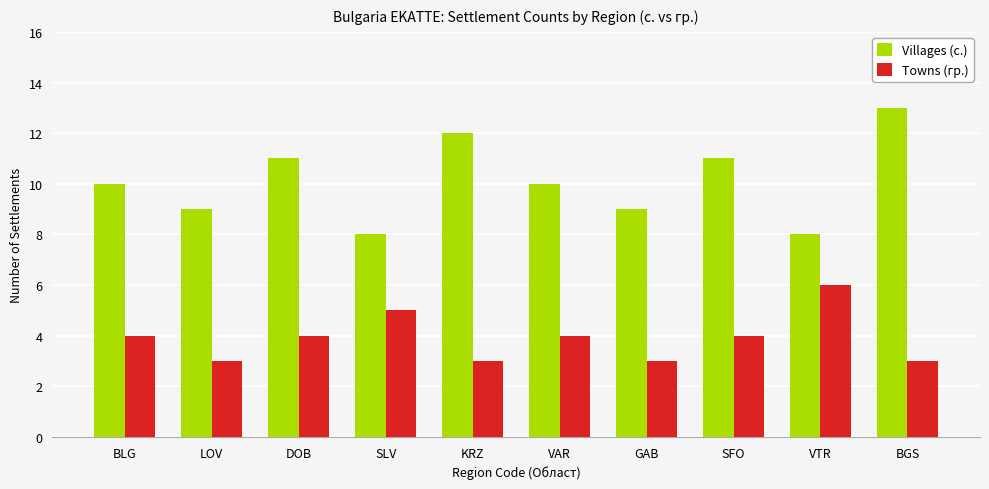

Which series has the largest range (max minus min)?

Villages (с.)